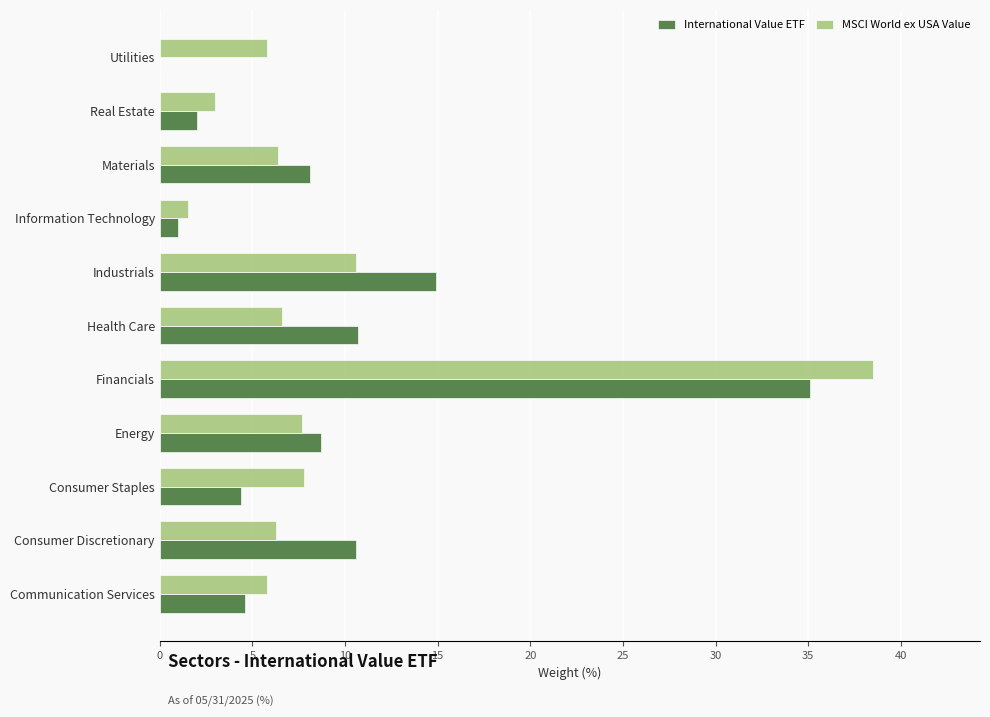

What is the greatest value displayed?

38.5